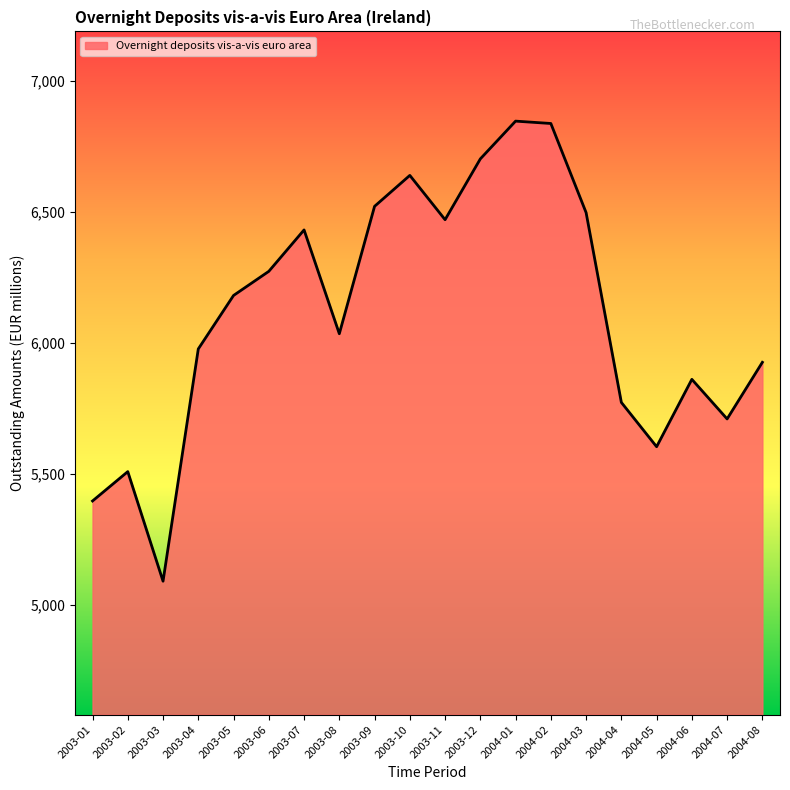

Which label corresponds to the smallest value in the chart?

2003-03